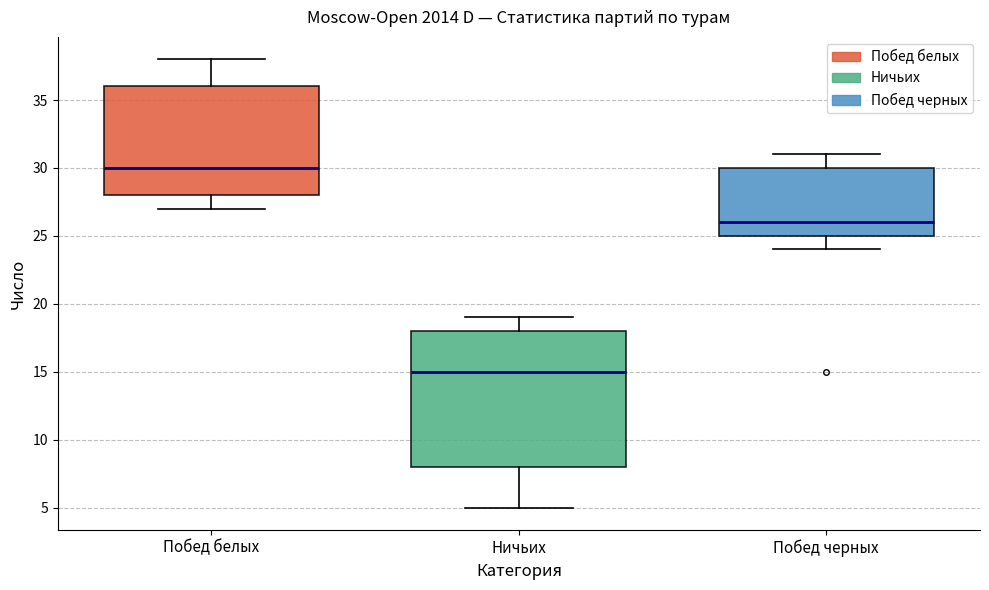

Where does the median line of the box for Побед черных sit on the y-axis? The values are not printed on the chart, so give them approximately, as read against the axis.

26